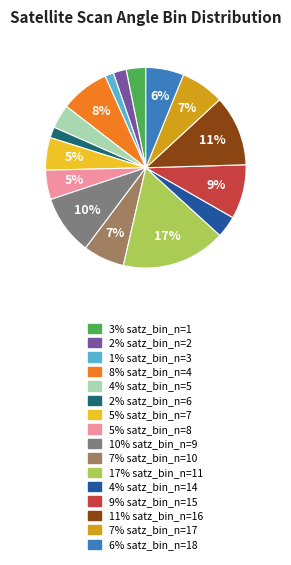

To the nearest percent, what is the average slice percentage?

6%